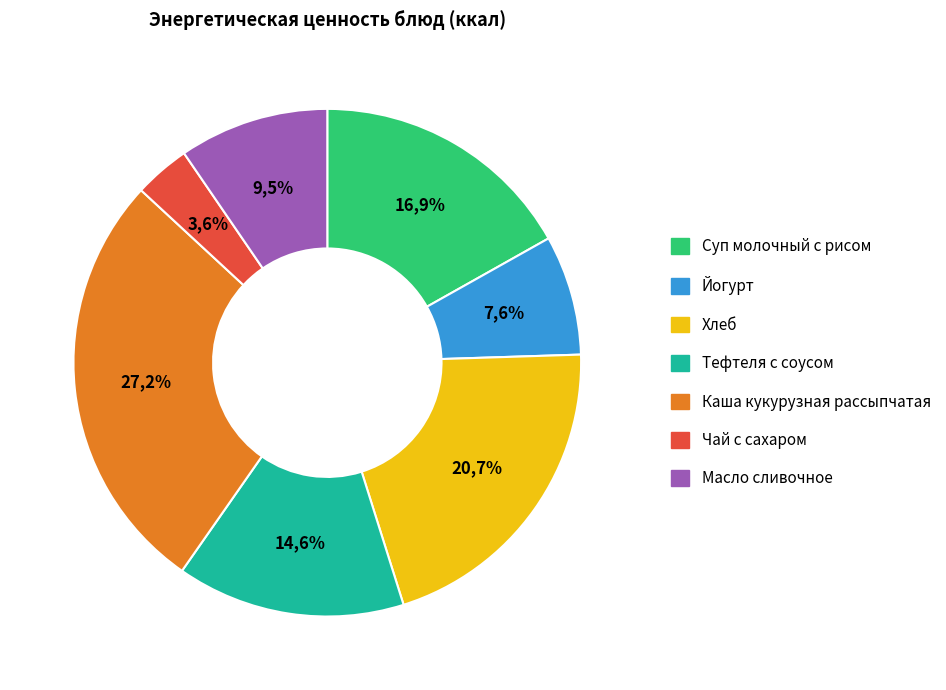

Does any single category account for the majority?

No